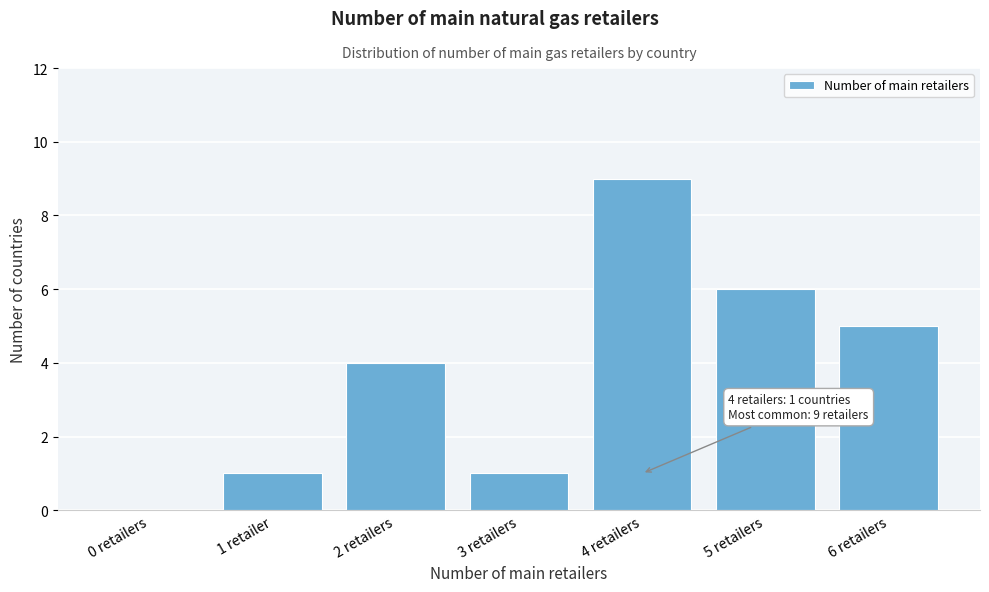

Reading right to left, transcribe all the data shown in this chart.

6 retailers=5	5 retailers=6	4 retailers=9	3 retailers=1	2 retailers=4	1 retailer=1	0 retailers=0